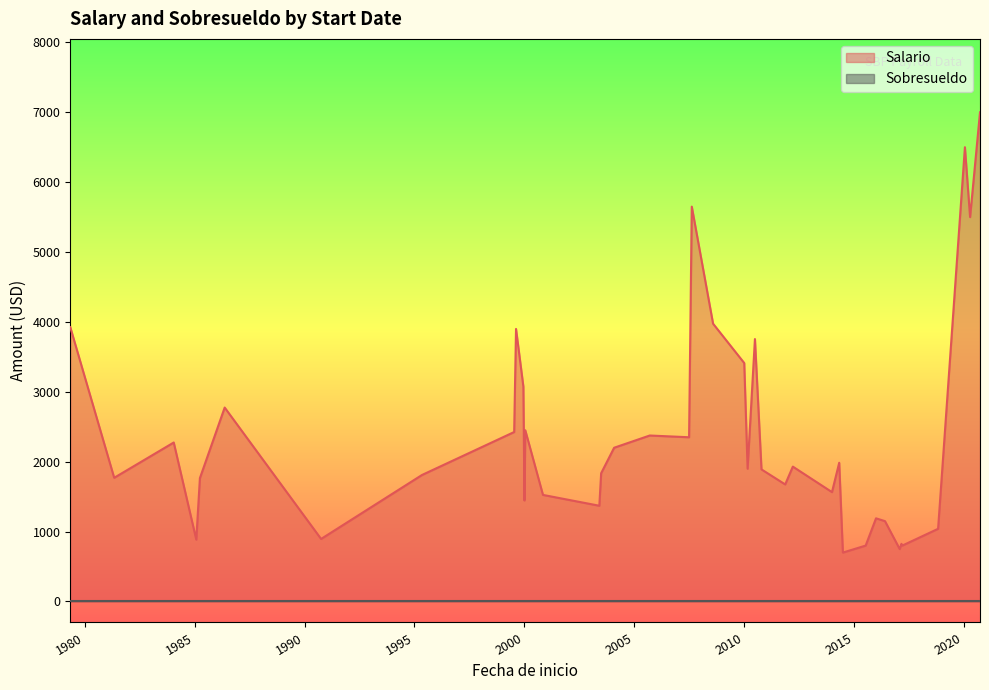

Which series has the largest range (max minus min)?

Salario